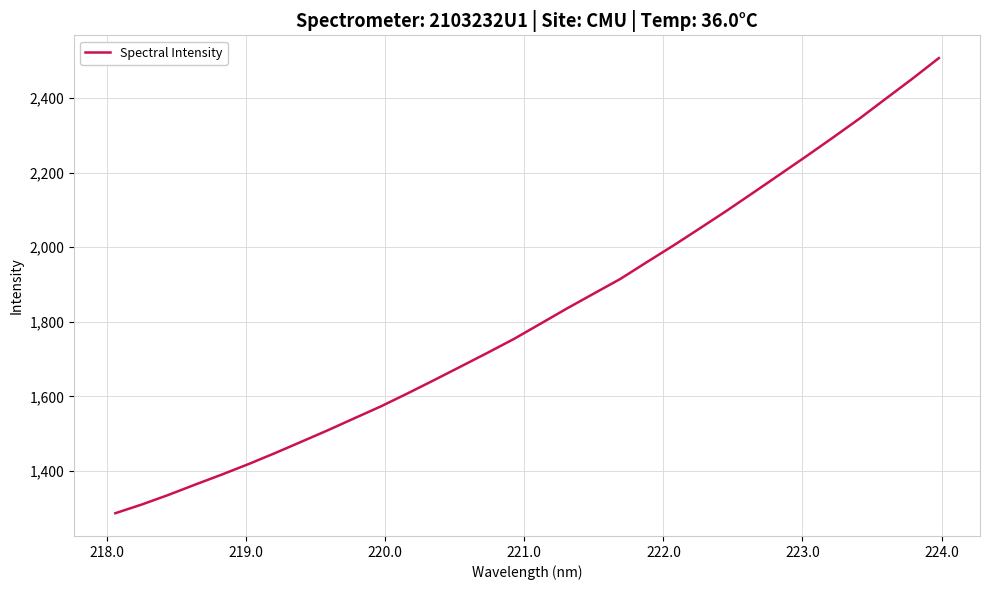

What is the difference between the maximum and minimum values?

1219.6